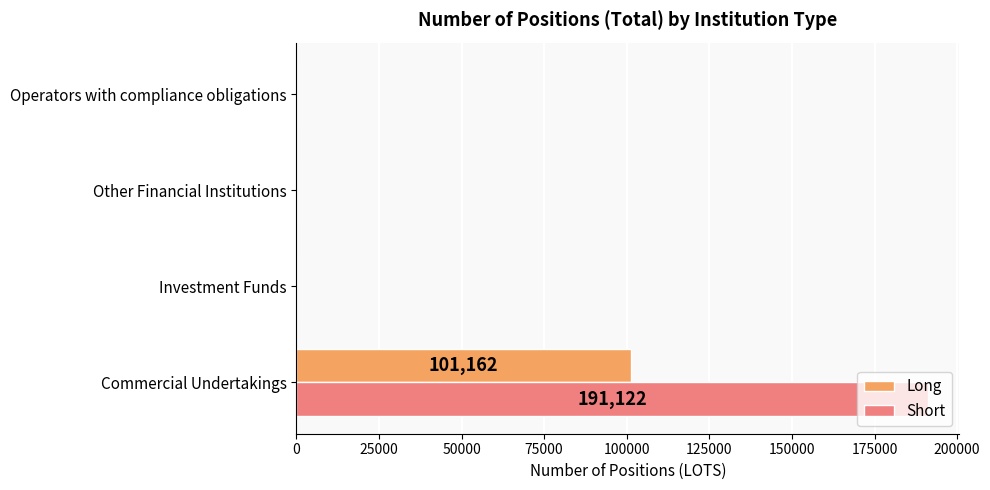

Which series has the widest spread of values?

Short